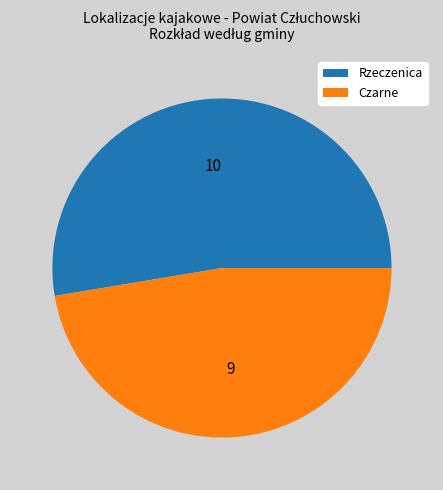

Is it true that Rzeczenica is 53% of the pie?

True